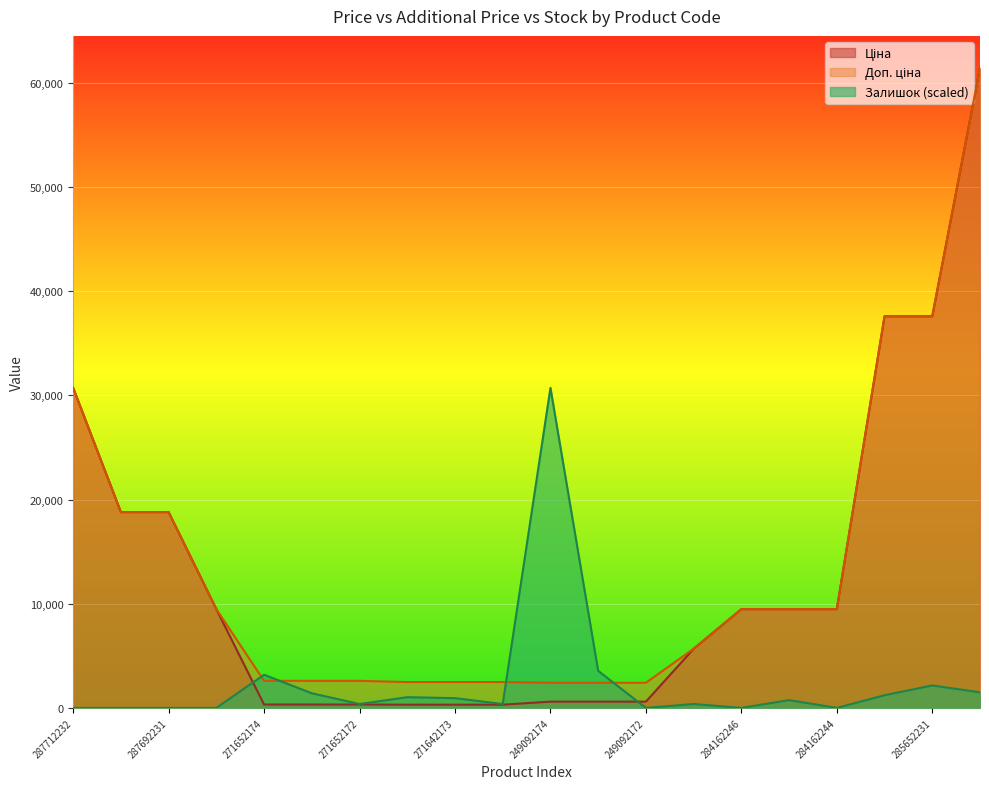

What is the sum of the Залишок values at 287712232 and 249092173?

3558.7